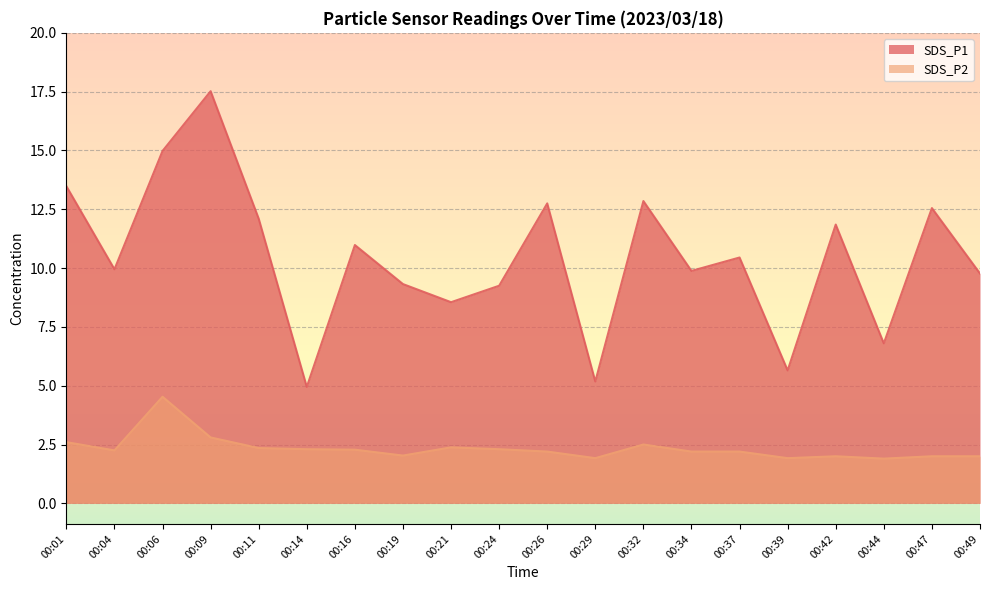

True or false: SDS_P1 and SDS_P2 cross at least once.

False